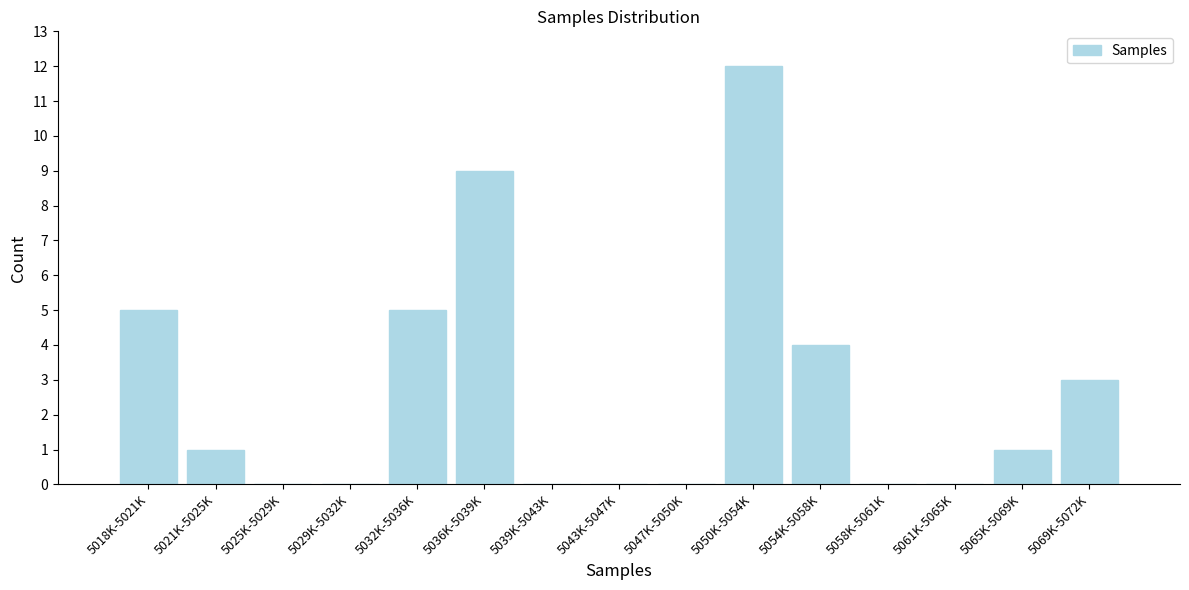

Reading right to left, what are all the values shown in this chart?

5069K-5072K=3	5065K-5069K=1	5061K-5065K=0	5058K-5061K=0	5054K-5058K=4	5050K-5054K=12	5047K-5050K=0	5043K-5047K=0	5039K-5043K=0	5036K-5039K=9	5032K-5036K=5	5029K-5032K=0	5025K-5029K=0	5021K-5025K=1	5018K-5021K=5